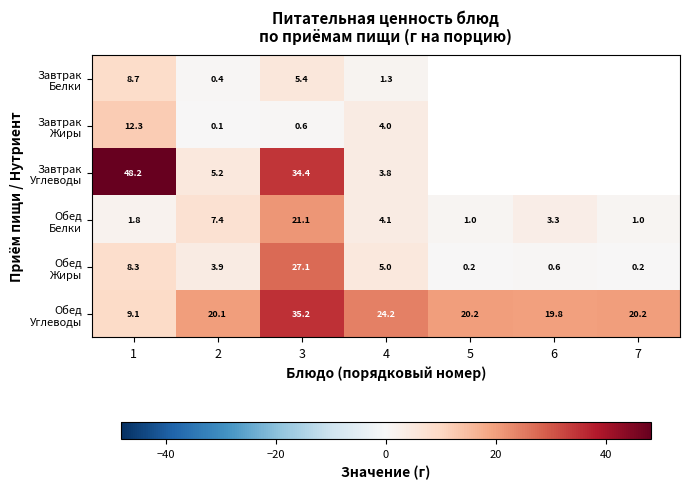

What is the difference between the maximum and minimum values in the Завтрак Белки series?

8.3